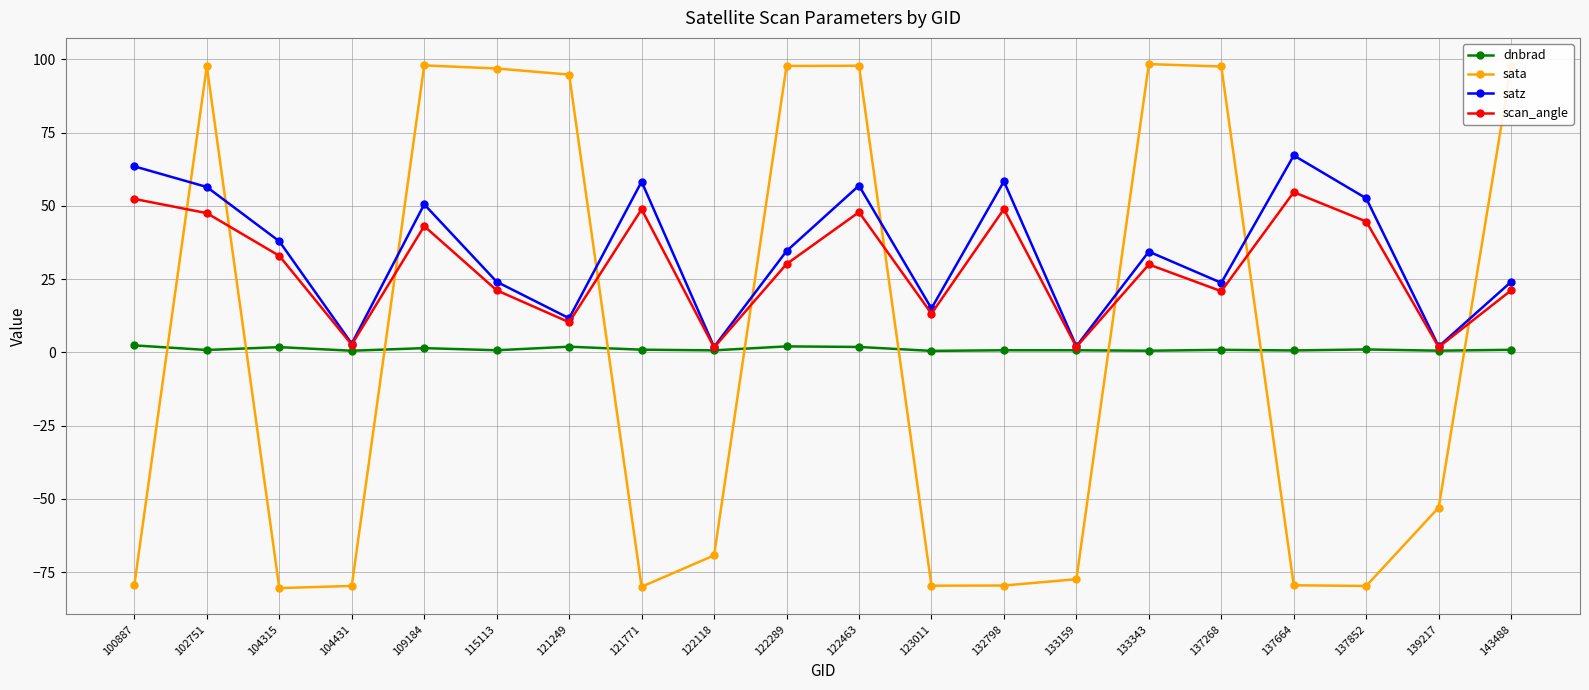

How many lines are shown in the chart?

4